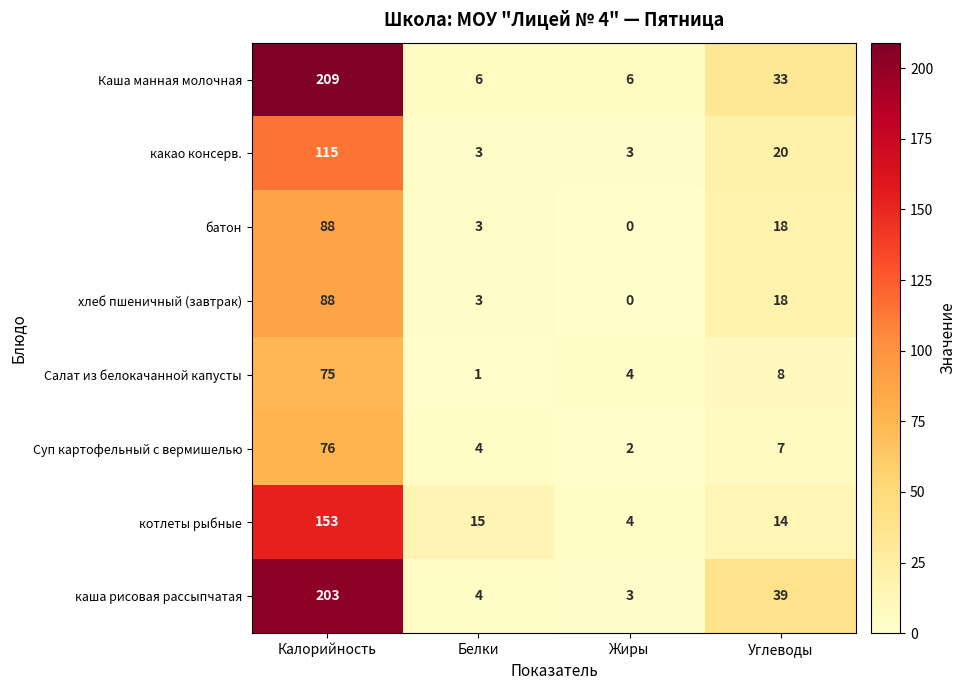

What is the total value across all series at Углеводы?

157